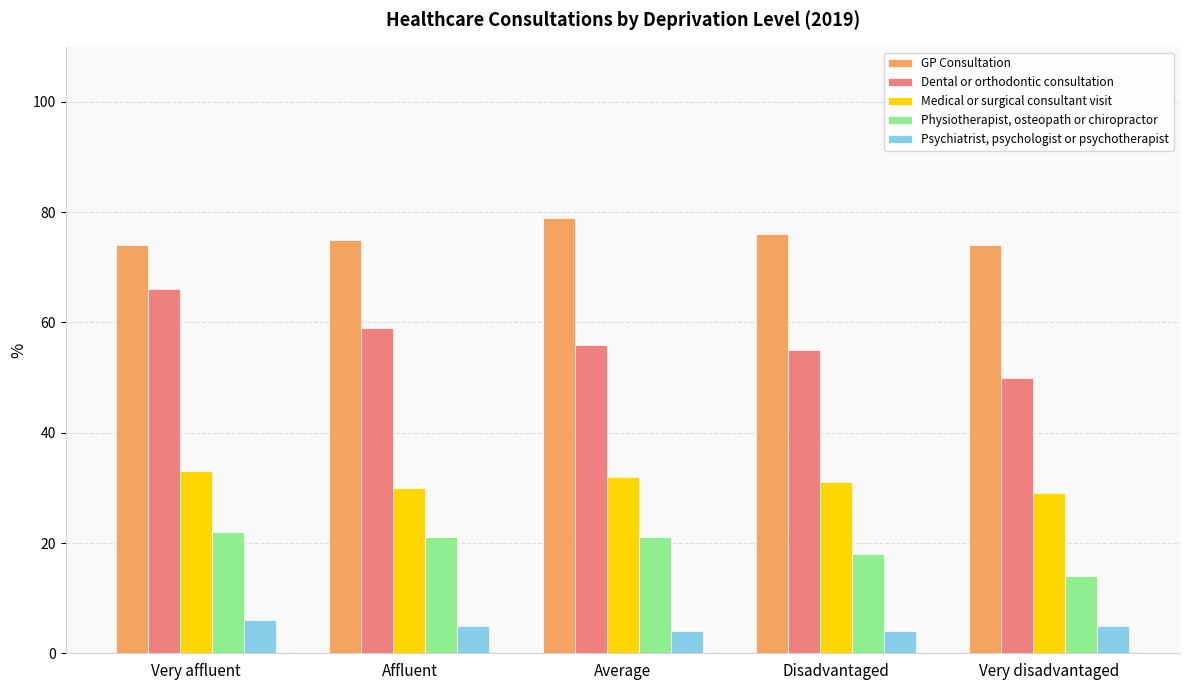

What is the total value across all series at Very disadvantaged?

172